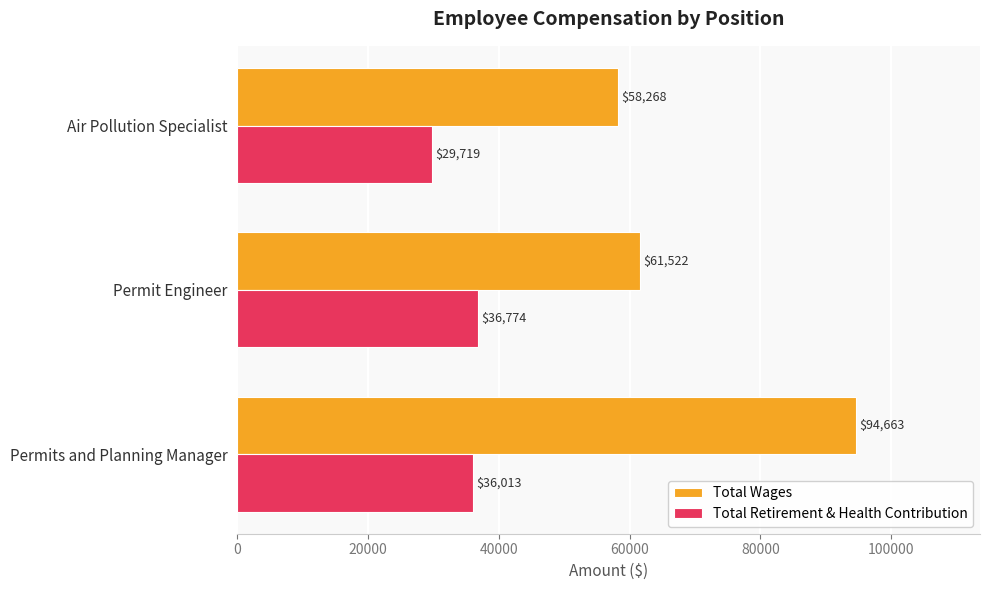

What is the sum of all Total Retirement & Health Contribution values?

102506